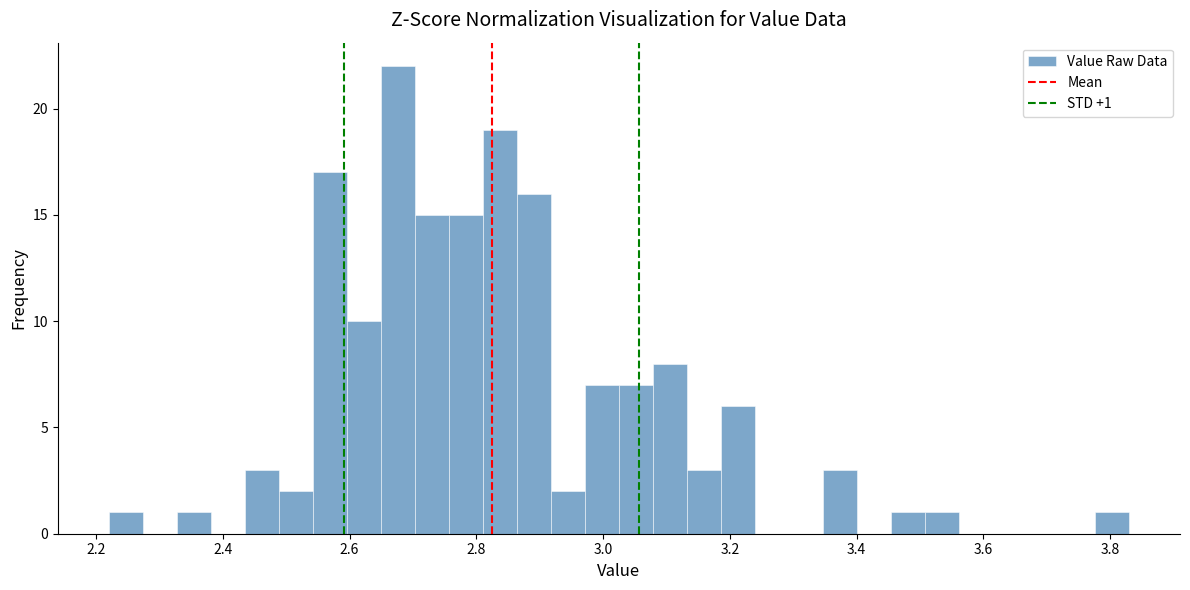

Around what value on the x-axis is the tallest bar? Give the approximate position of its centre, as read against the axis.

2.68